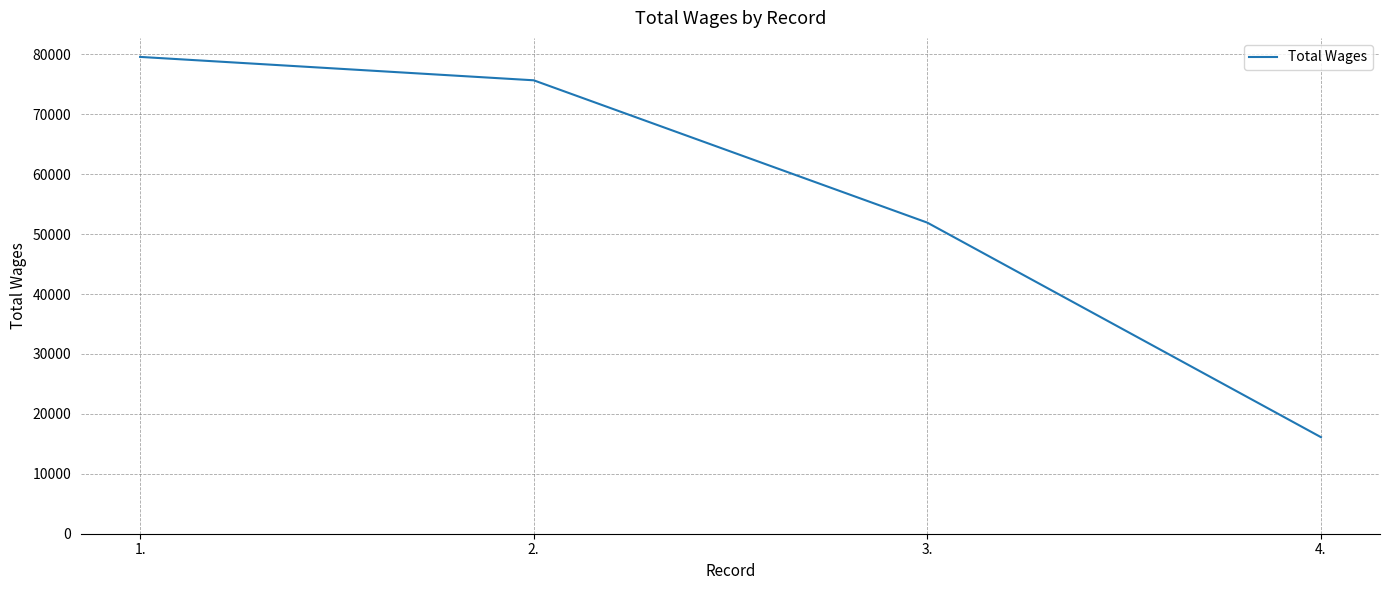

True or false: the data has more than 2 interior local peaks.

False